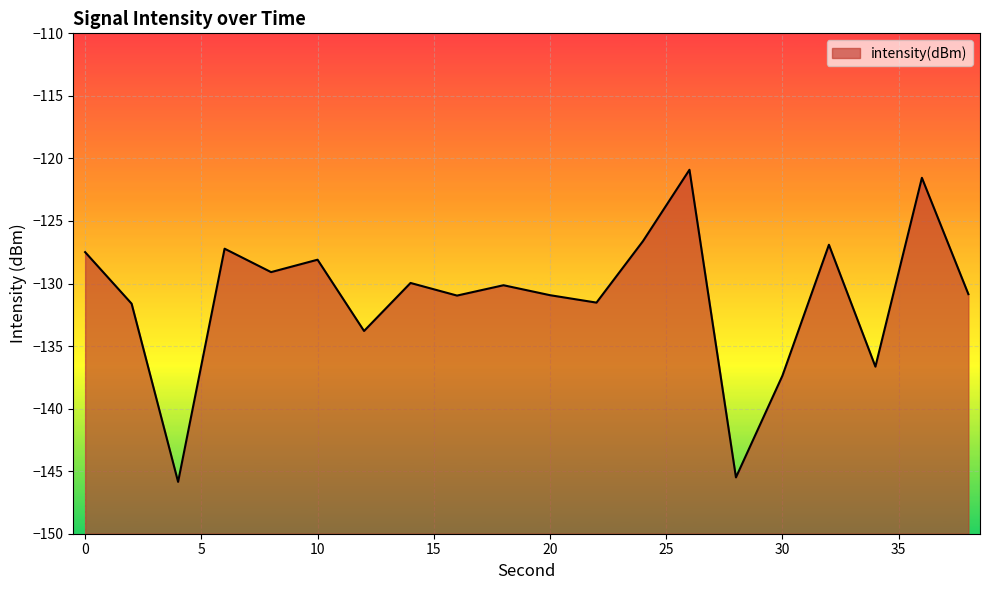

Read the value at 8.

-129.1